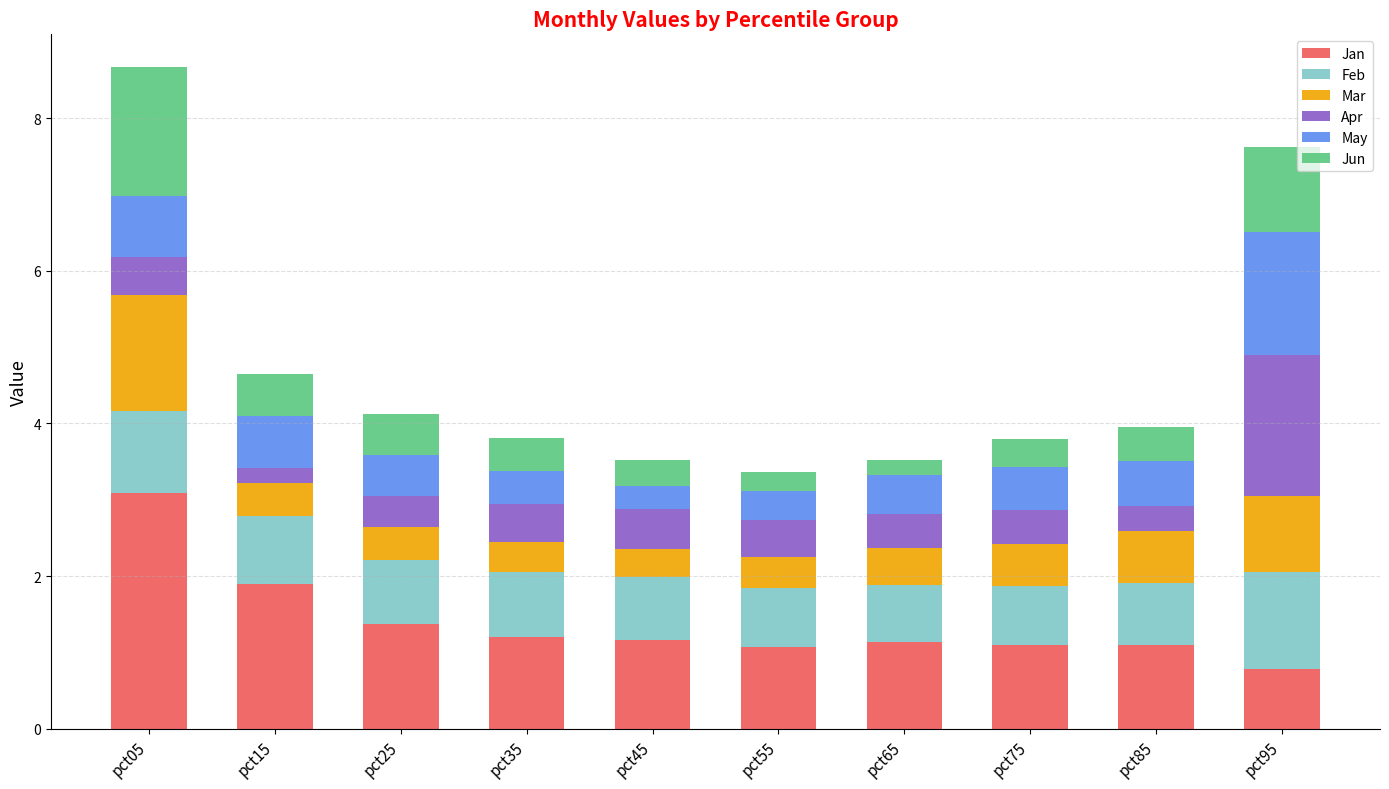

Where does the Jan series first go above 1?

pct05